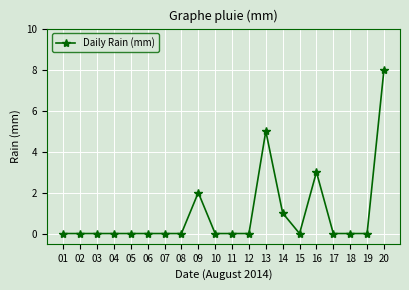

Is this an area chart (filled region under the line)?

No